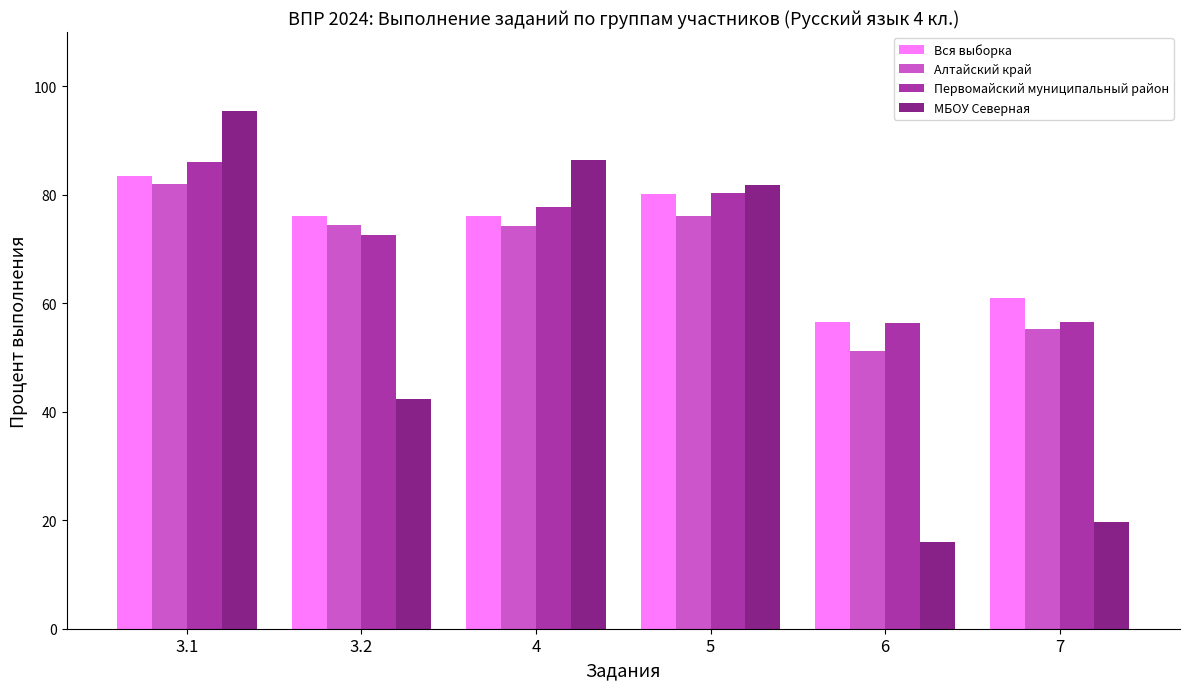

How many bars are there in each group?

4